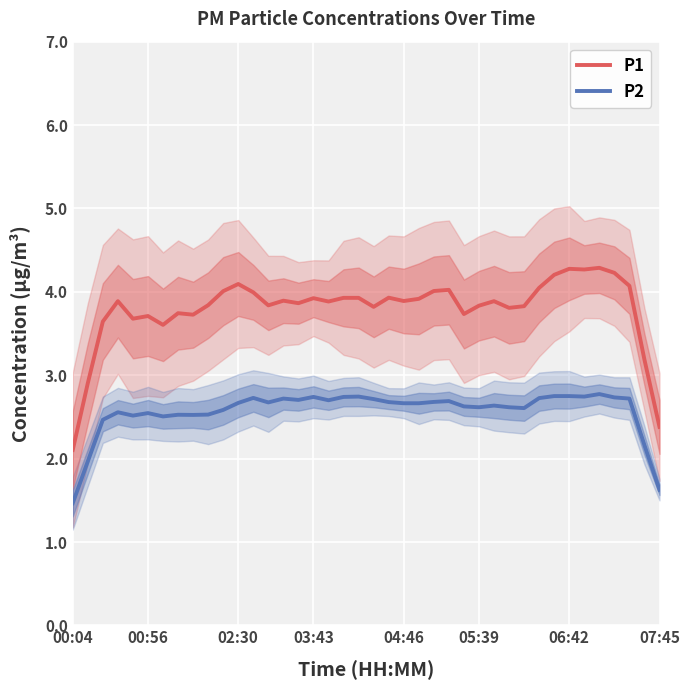

What is the sum of all P2 values?

102.8